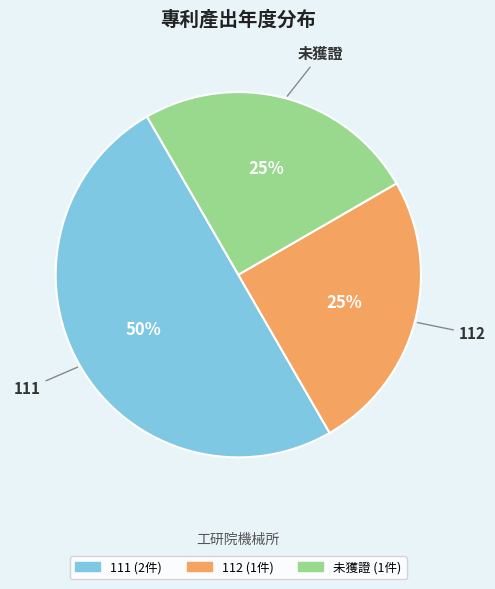

To the nearest percent, what is the average slice percentage?

33%